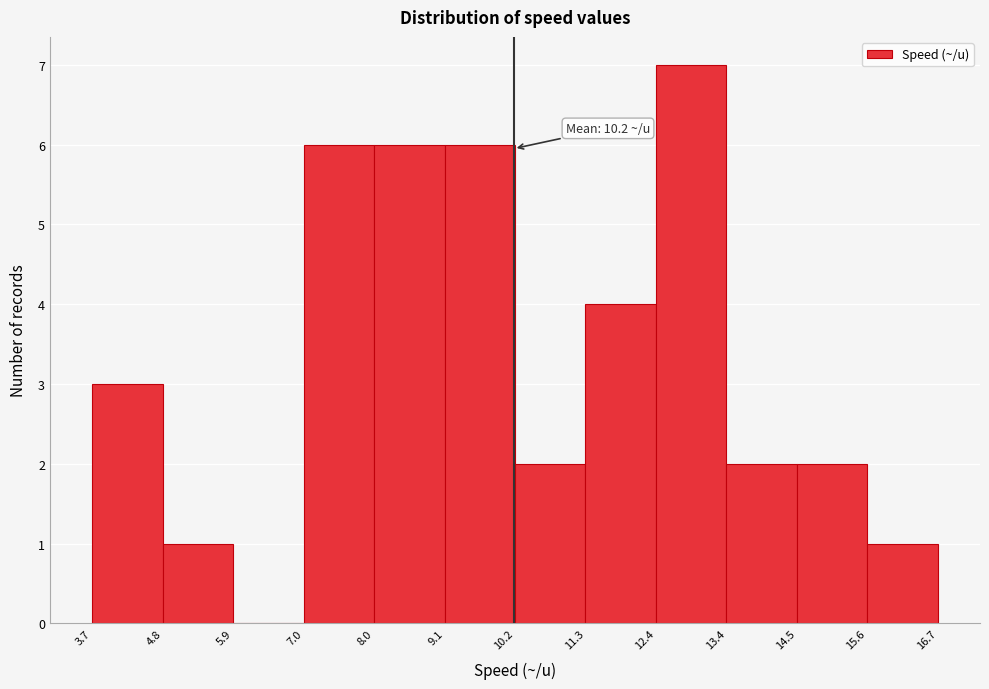

Which range on the x-axis has the tallest bar?

12.4 to 13.4